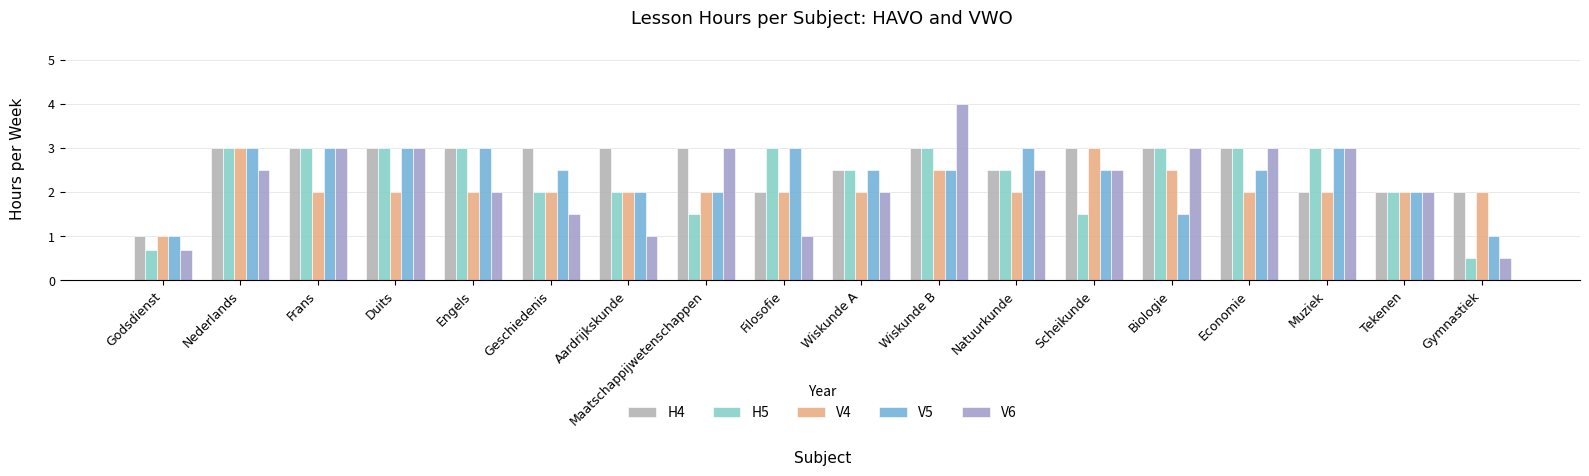

Does the chart contain any negative values?

No